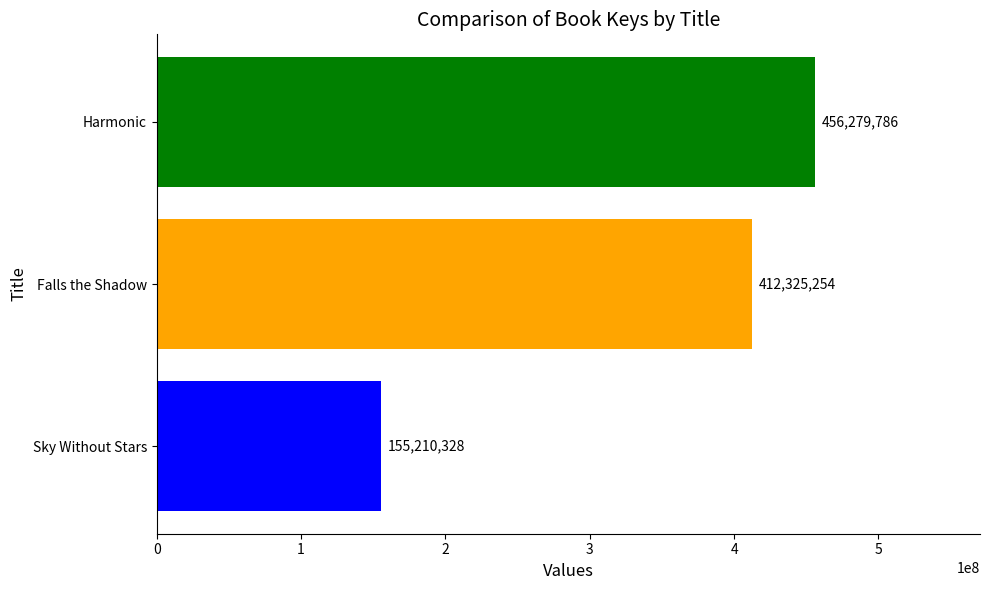

How many bars are there in total?

3